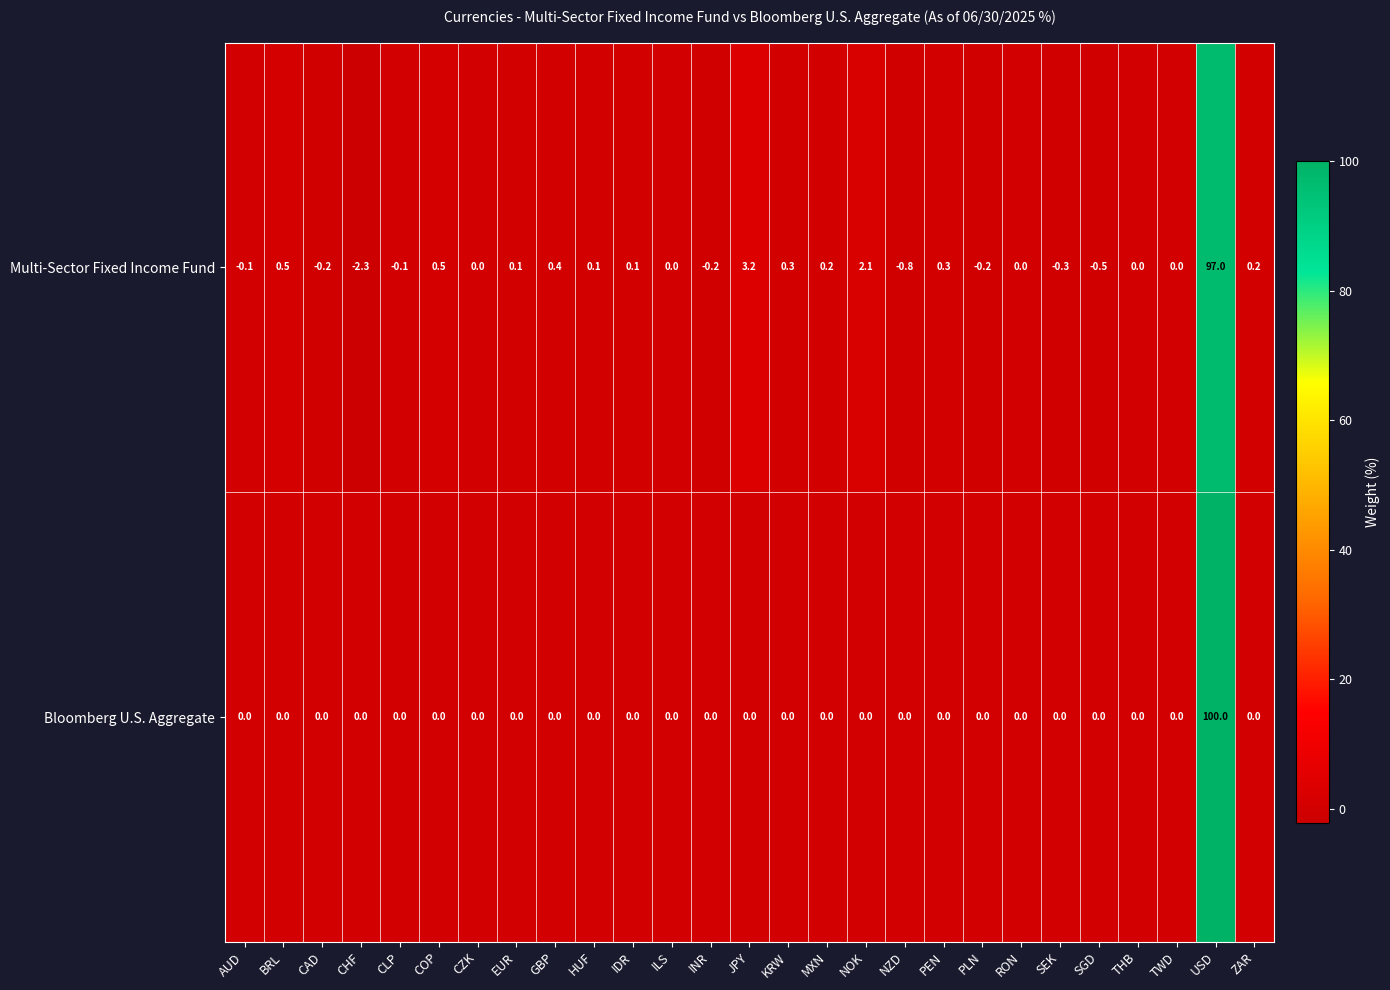

Where is Multi-Sector Fixed Income Fund nearest to the value 47?

JPY